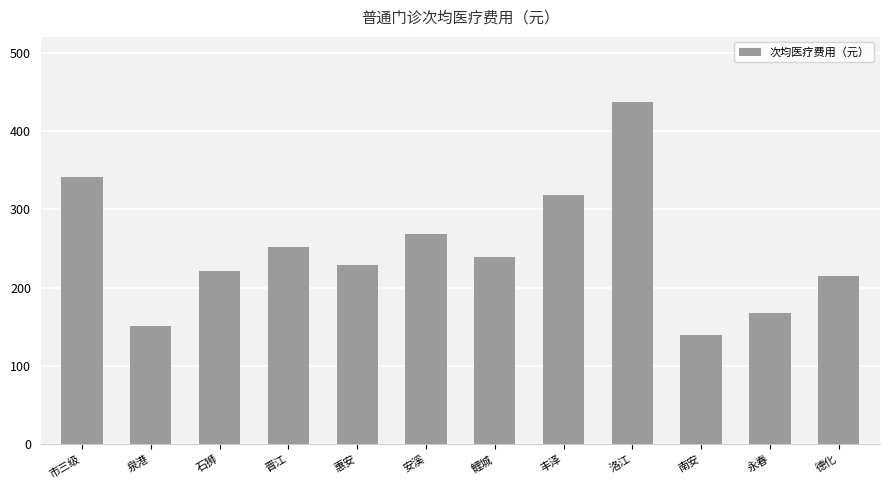

Reading right to left, list all the values displayed in this chart.

德化=214.3	永春=167.9	南安=139.5	洛江=436.6	丰泽=318.7	鲤城=239.2	安溪=268.9	惠安=228.8	晋江=252.2	石狮=221.8	泉港=150.6	市三级=340.6